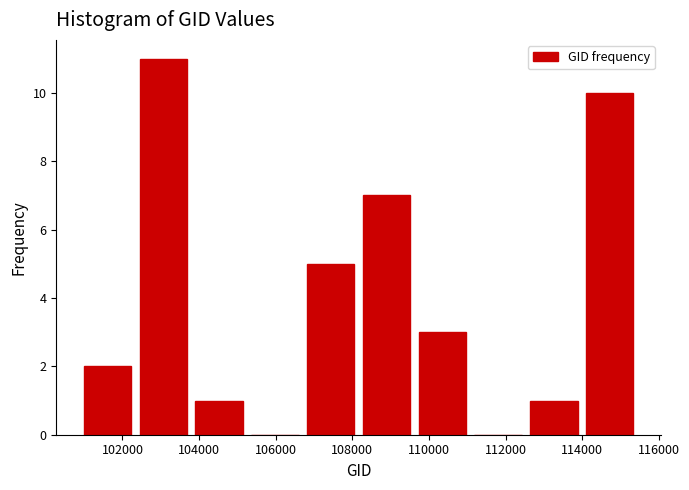

Reading left to right, list every bar in this chart as the range it spans on the x-axis followed by its height. Neither the bar edges nor the heights are printed on the chart, so give them approximately, as read against the axes.

100800 to 102400: 2
102400 to 103800: 11
103800 to 105200: 1
105200 to 106800: 0
106800 to 108200: 5
108200 to 109600: 7
109600 to 111000: 3
111000 to 112600: 0
112600 to 114000: 1
114000 to 115400: 10